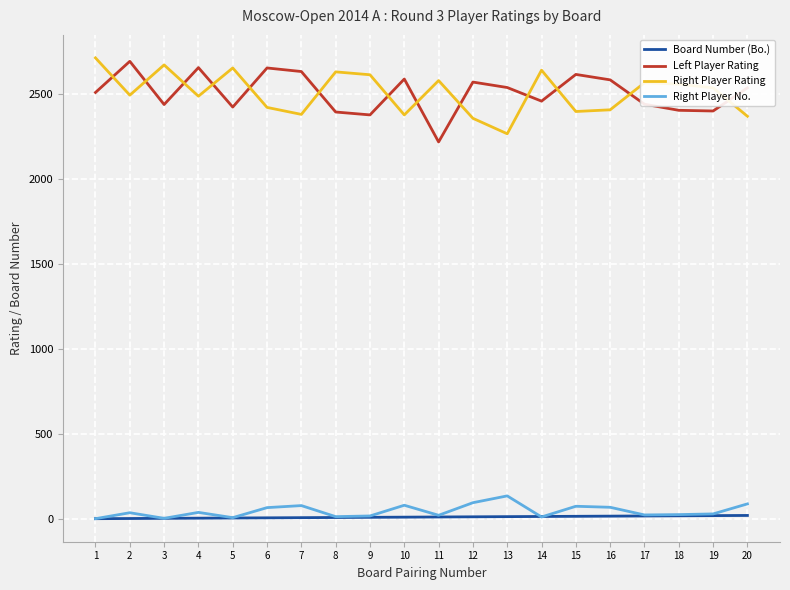

What is the greatest value displayed?

2710